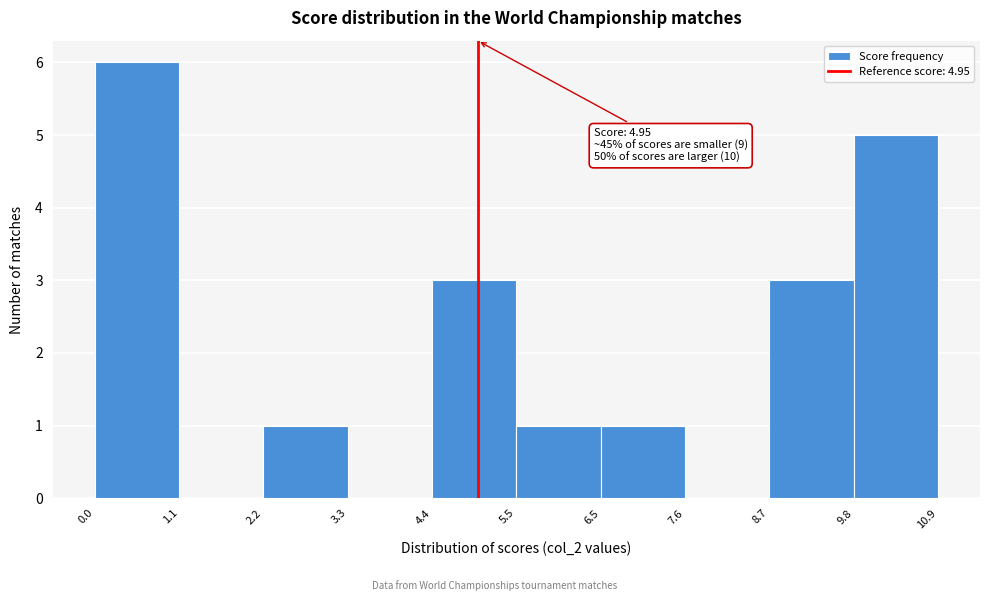

Over which range of the x-axis is the bar tallest?

0.0 to 1.1